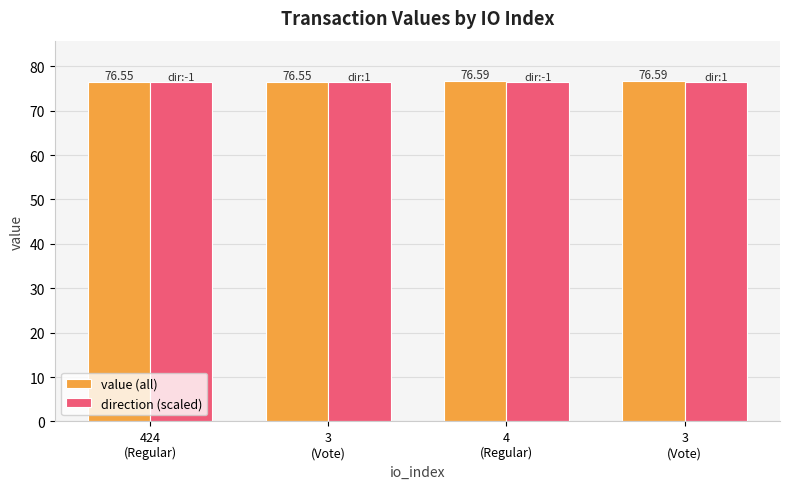

Are the bars grouped side by side (vs. stacked)?

Yes